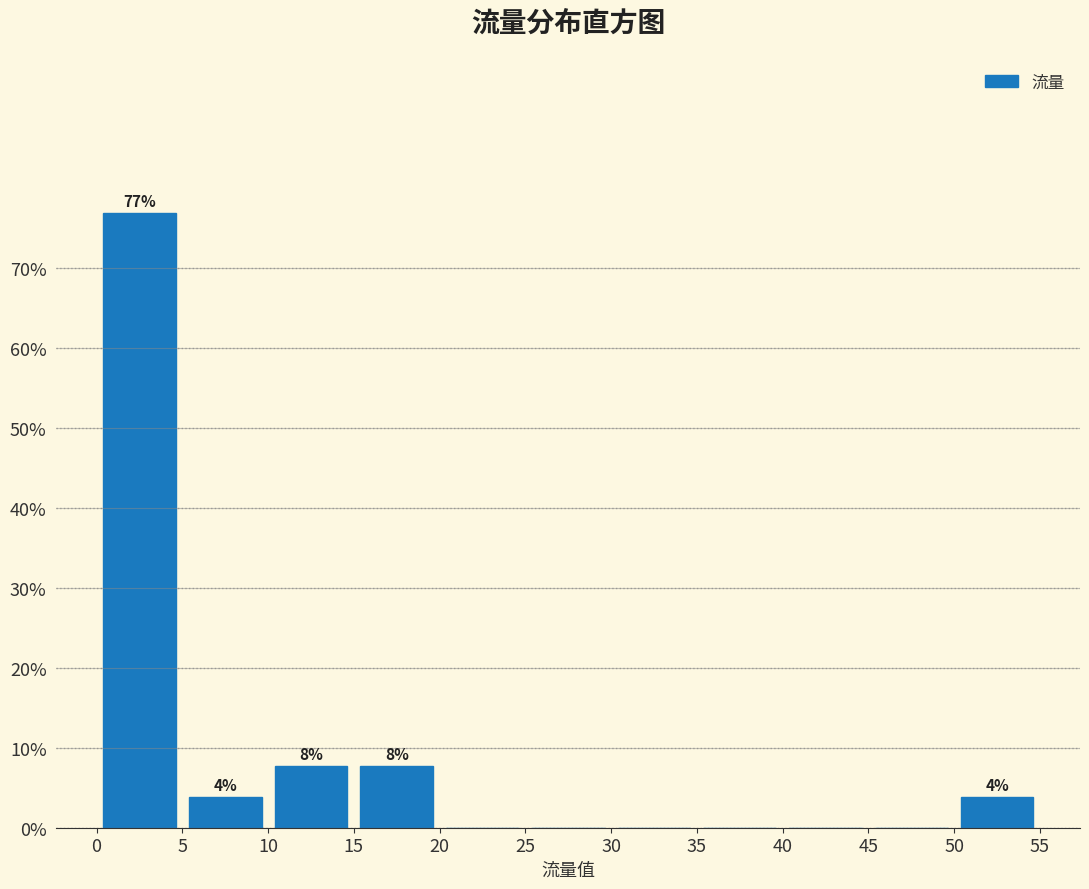

Which range on the x-axis has the tallest bar?

0 to 5